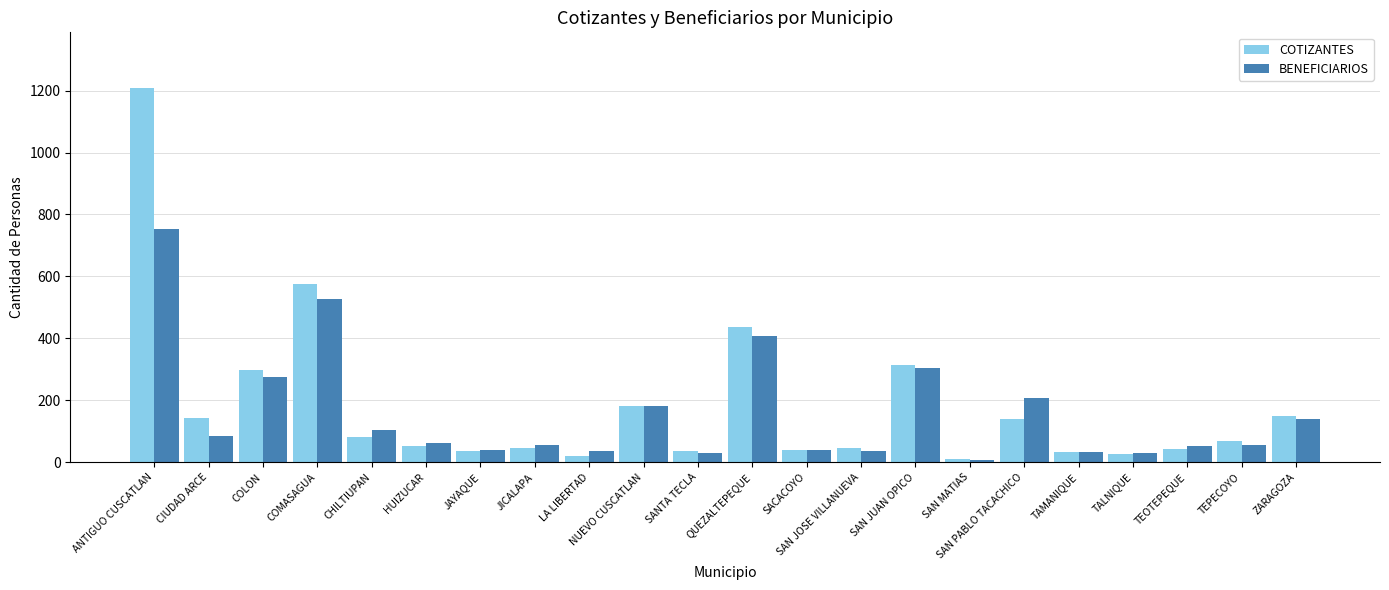

Between NUEVO CUSCATLAN and SANTA TECLA, which series saw the biggest shift?

BENEFICIARIOS